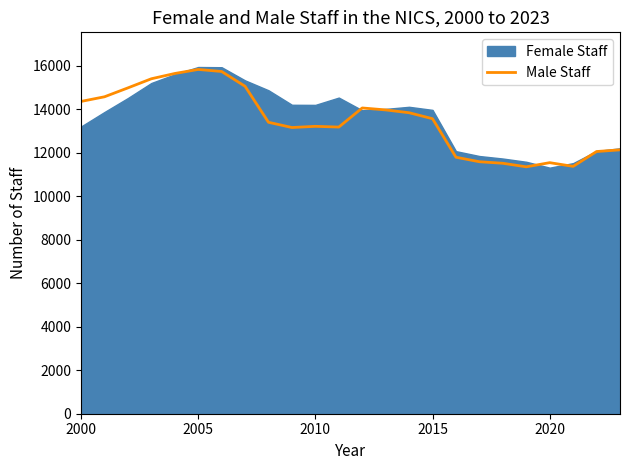

What is the lowest value of the Male Staff series?

11346